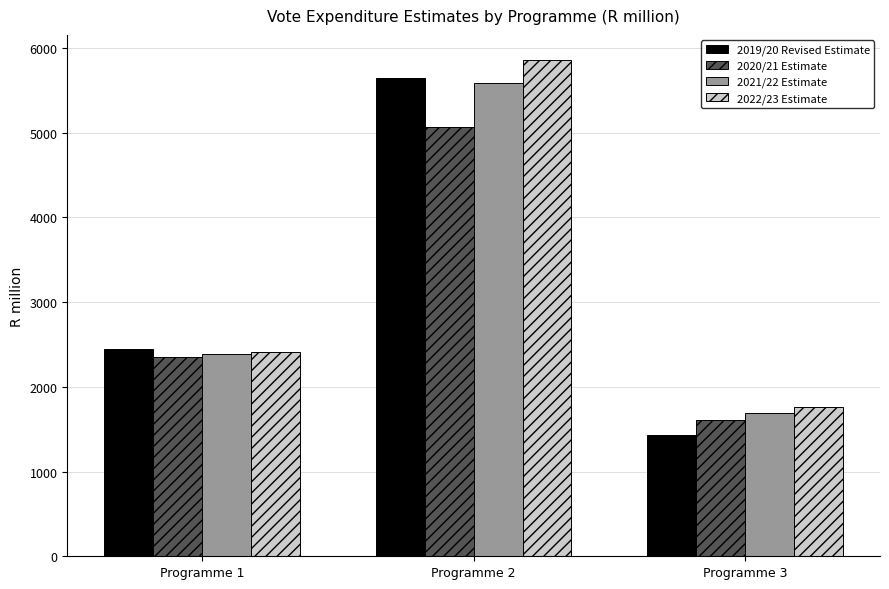

Which series has the largest total across all categories?

2022/23 Estimate